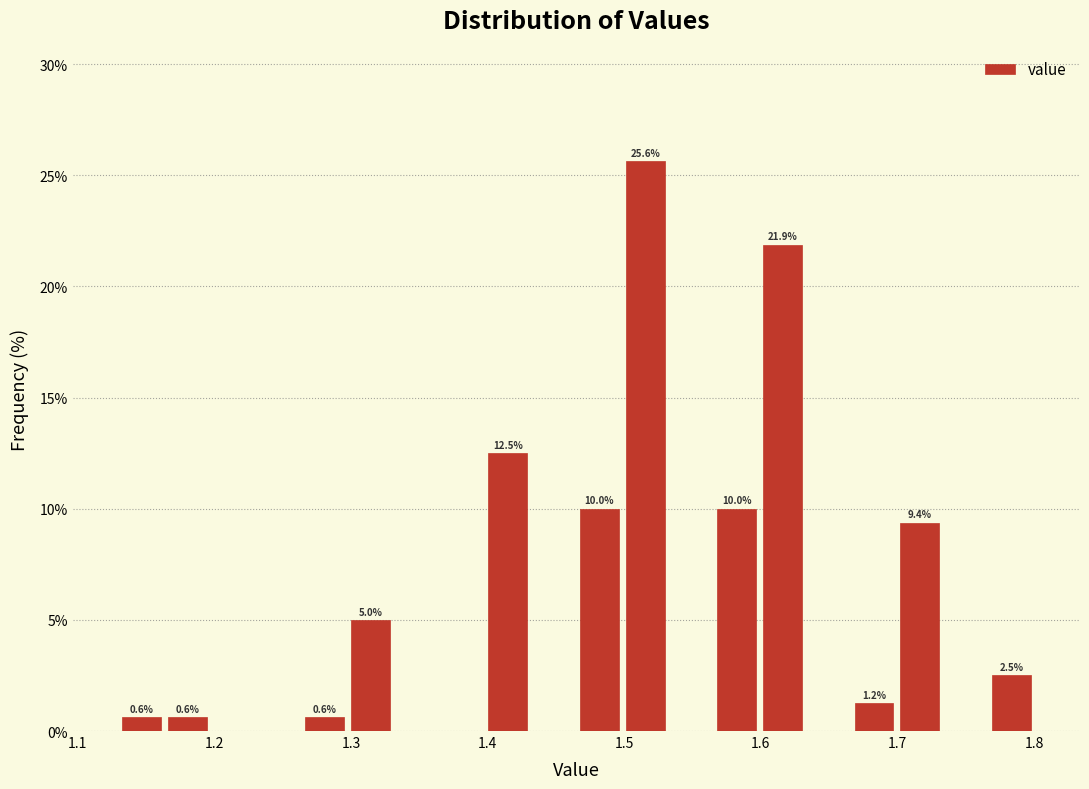

Around what value on the x-axis is the tallest bar? Give the approximate position of its centre, as read against the axis.

1.52